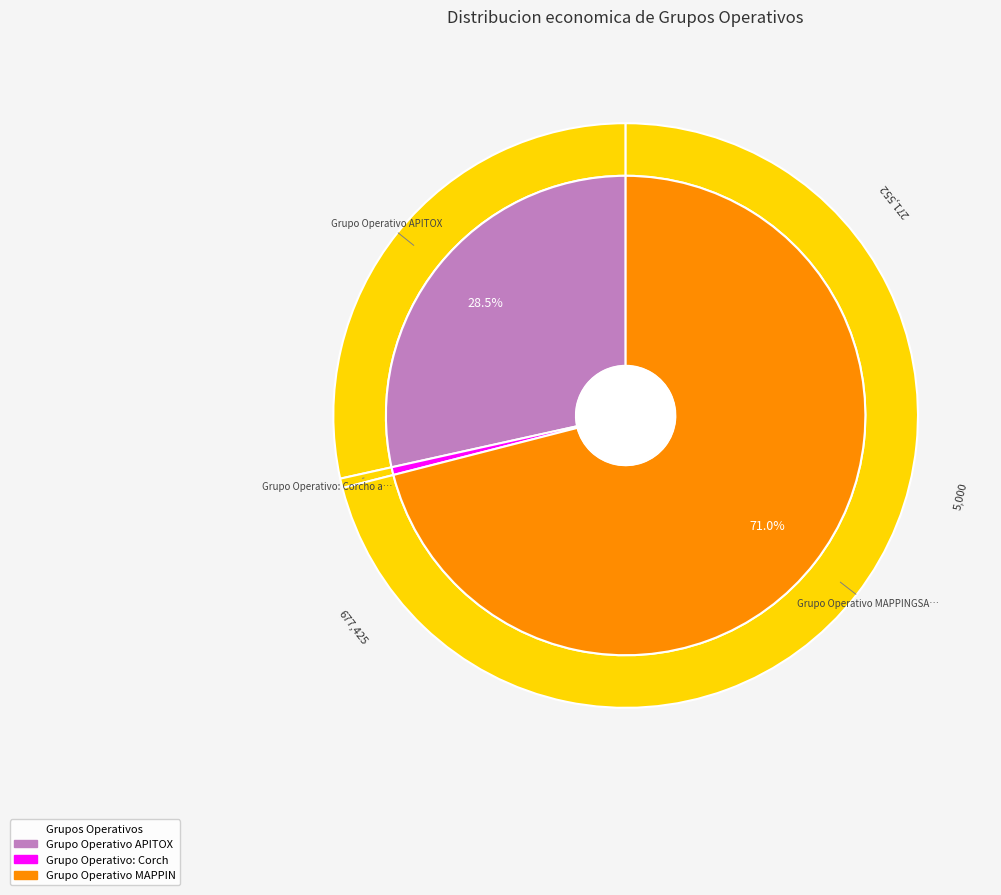

Which has a higher value, Grupo Operativo: Corcho andaluz or Grupo Operativo MAPPINGSAN?

Grupo Operativo MAPPINGSAN